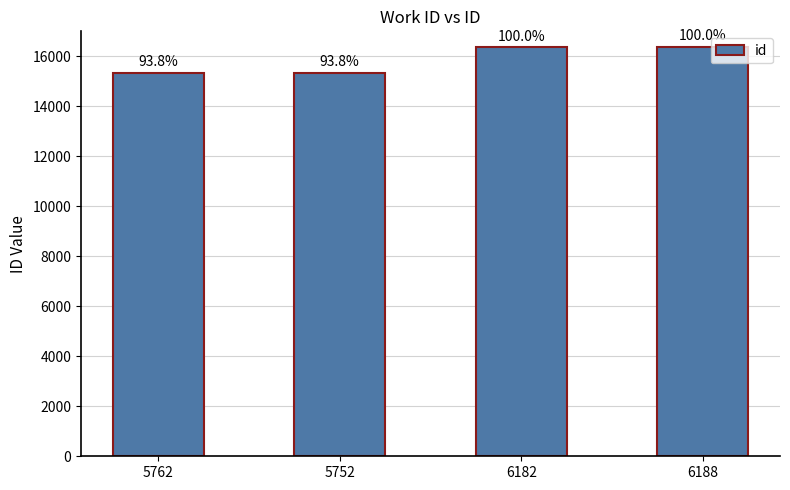

Are the bars horizontal?

No